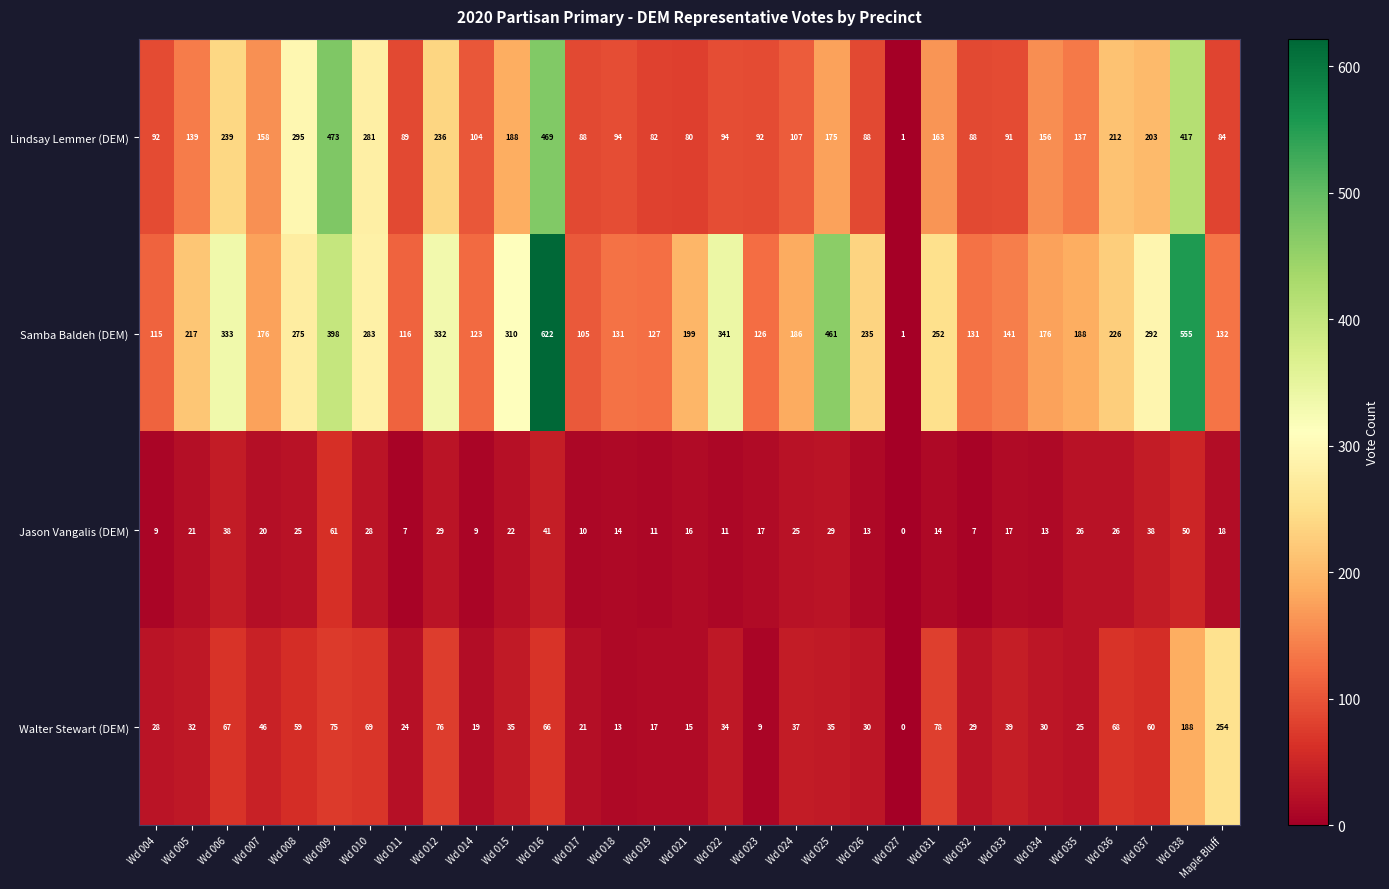

The Lindsay Lemmer (DEM) series shows 161 at Wd 014. True or false?

False